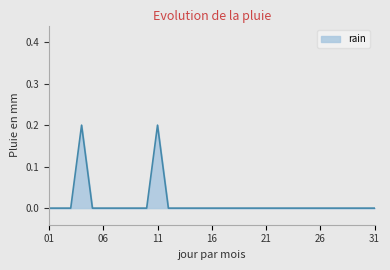

How many lines are shown in the chart?

1